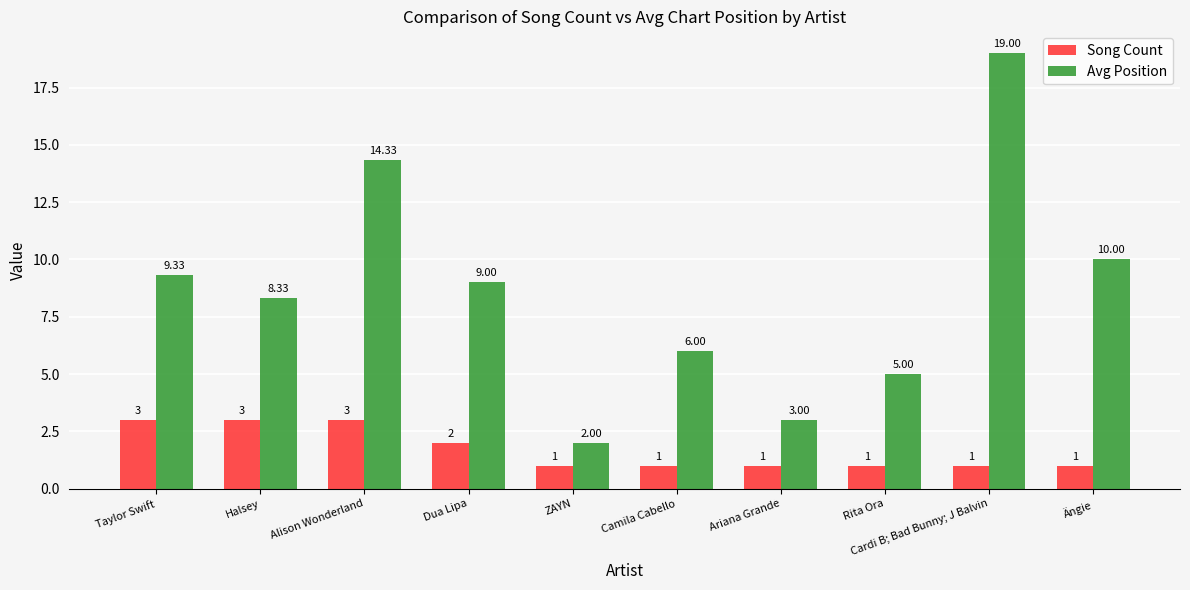

What is the label of the 9th bar from the left?

Cardi B; Bad Bunny; J Balvin